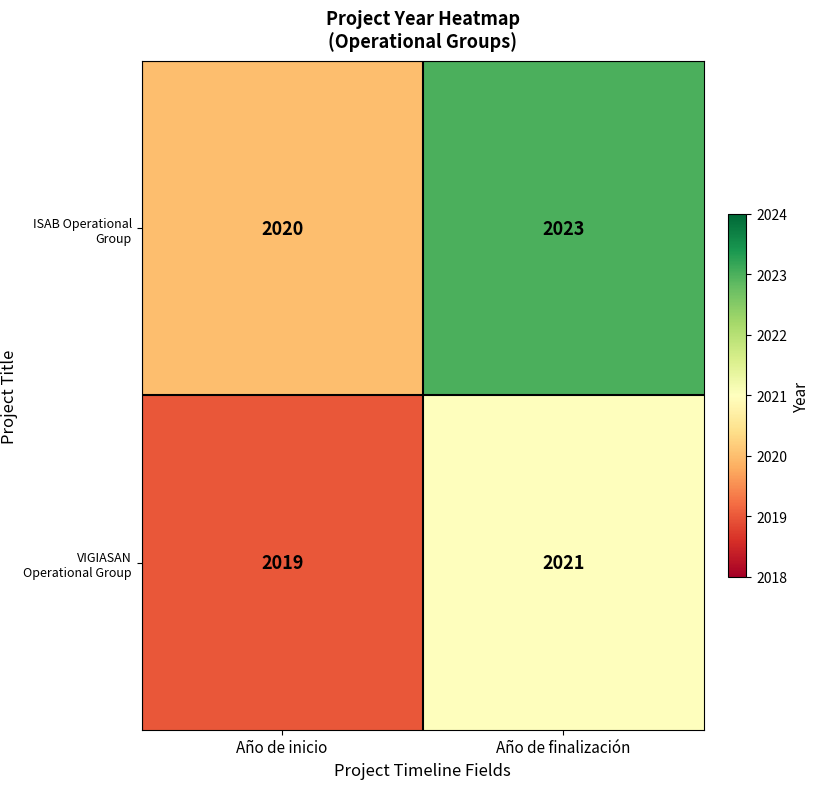

Where is ISAB Operational Group nearest to the value 2021?

Año de inicio